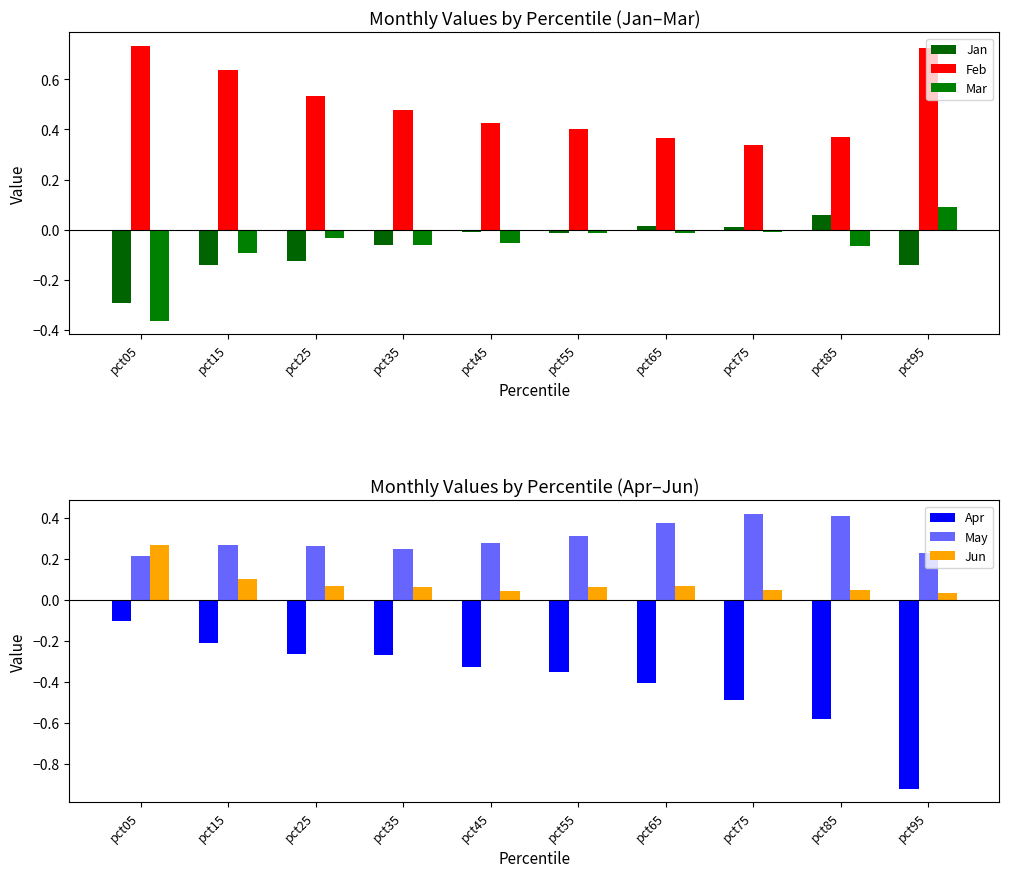

Between pct45 and pct15, which is larger?

pct45